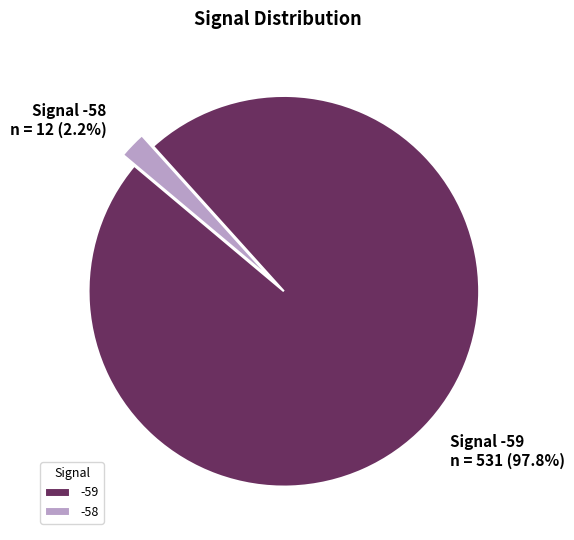

Is there a majority slice in this chart?

Yes